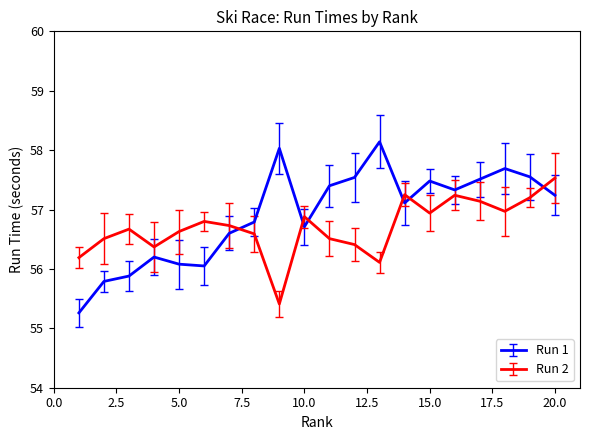

Which category has the lowest value in the Run 1 series?

1